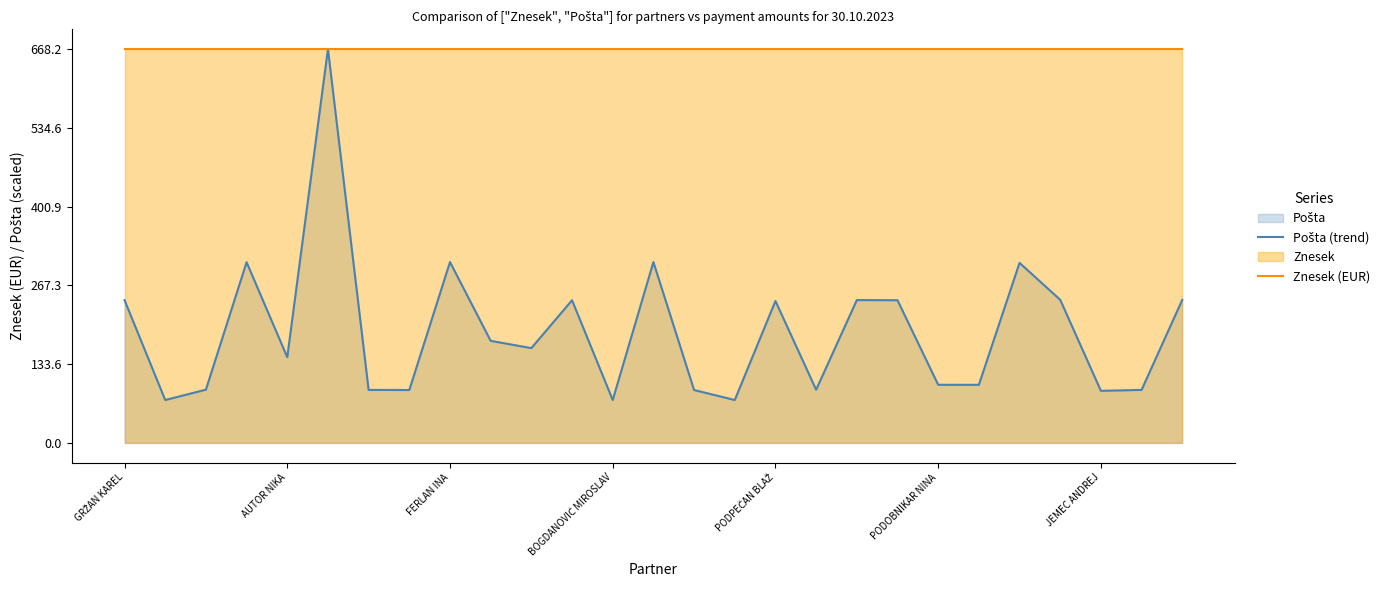

True or false: Pošta (trend) and Znesek (EUR) intersect in this chart.

False